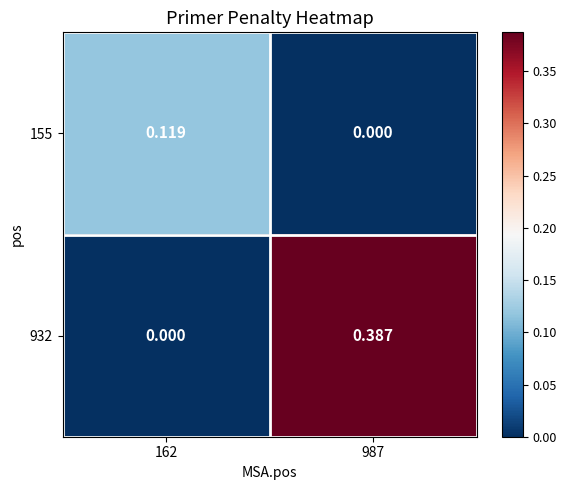

List the series in order of their peak value, highest first.

932, 155